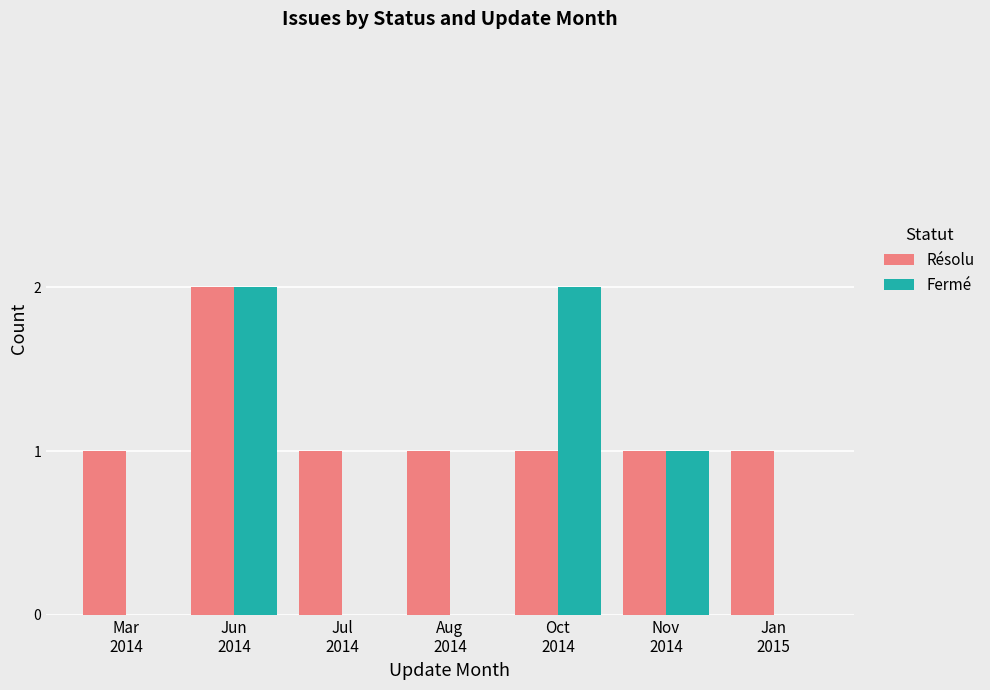

How many Fermé values are between 0 and 2?

7